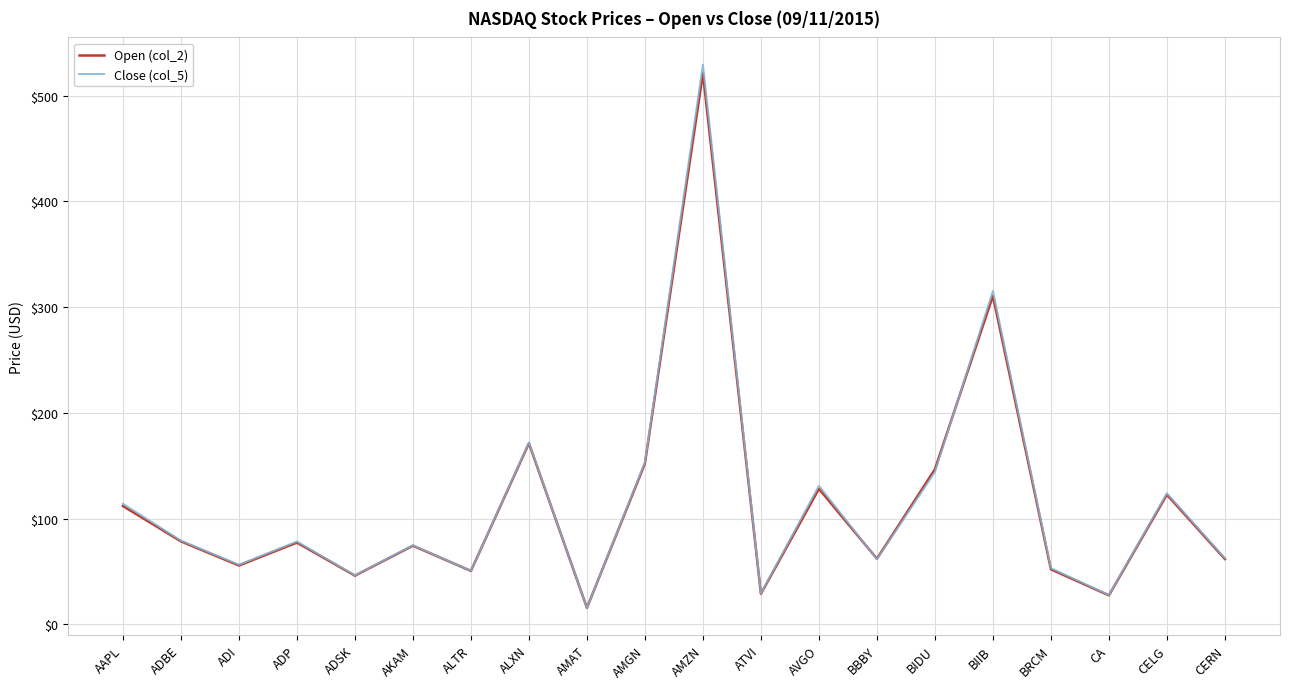

What is the total value across all series at AAPL?

225.9